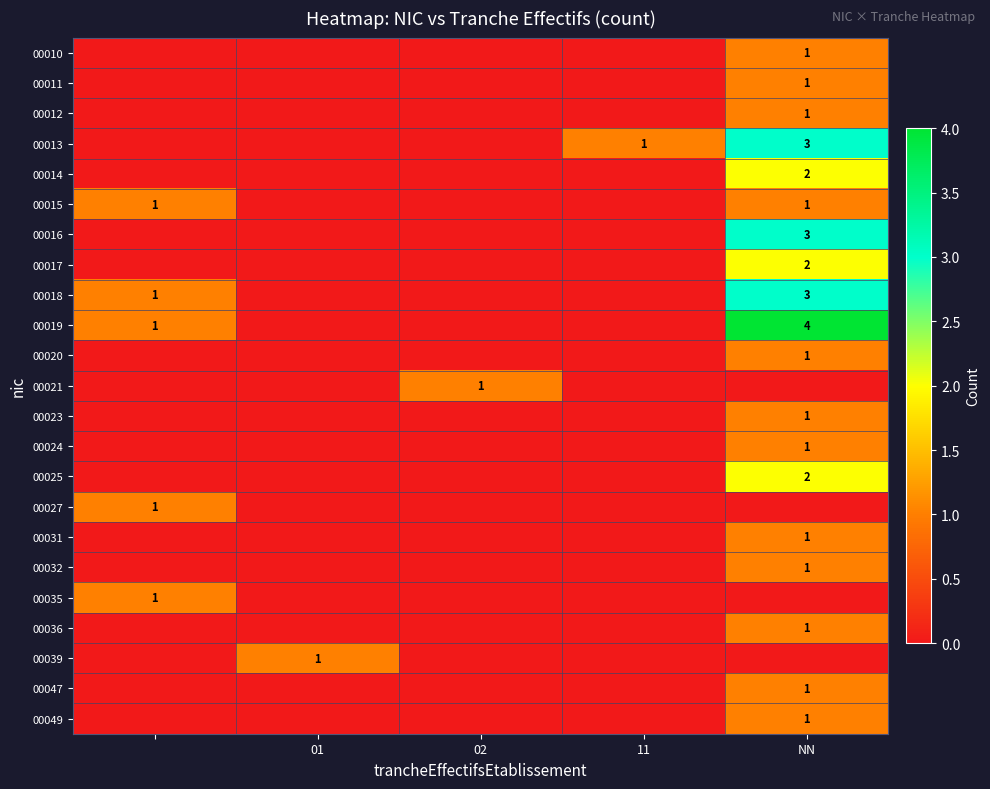

The 00015 series shows 1 at NN. True or false?

True